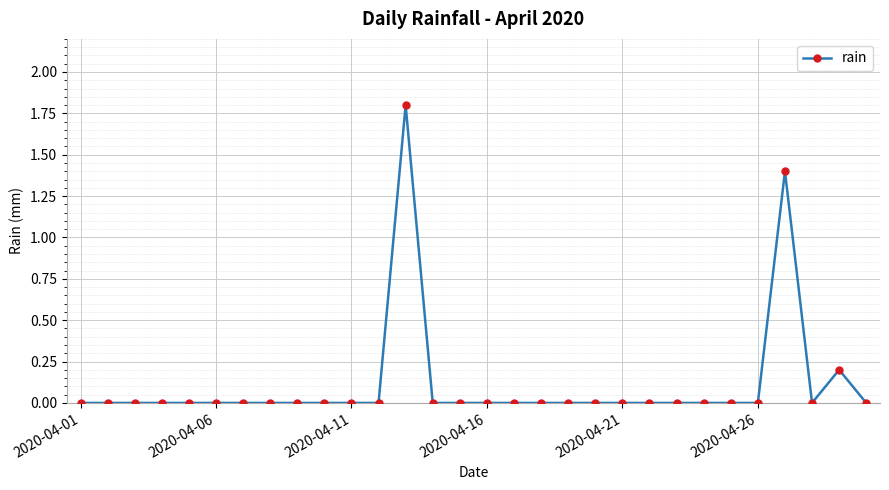

What is the sum of all values?

3.4